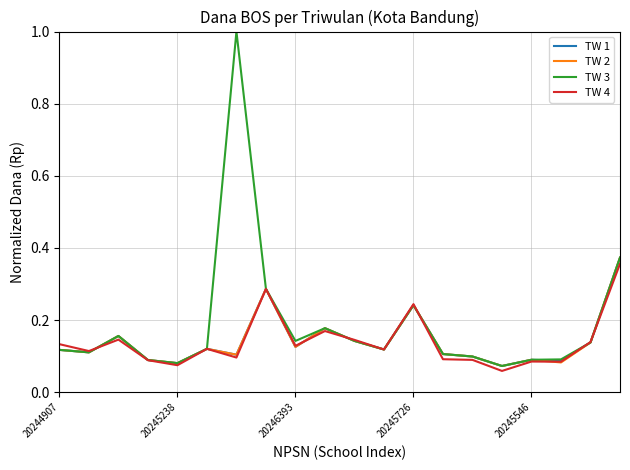

Which series has the largest range (max minus min)?

TW 3